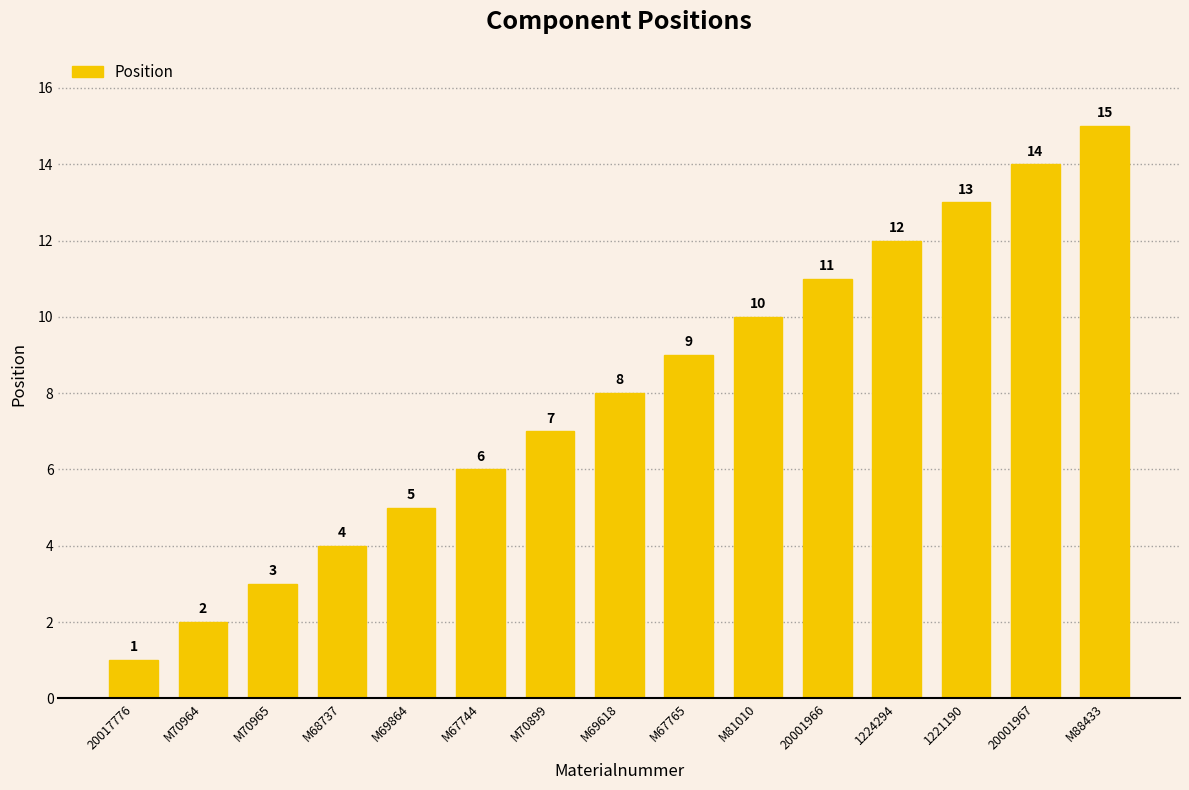

Rank the categories by value from lowest to highest.

20017776, M70964, M70965, M68737, M69864, M67744, M70899, M69618, M67765, M81010, 20001966, 1224294, 1221190, 20001967, M88433